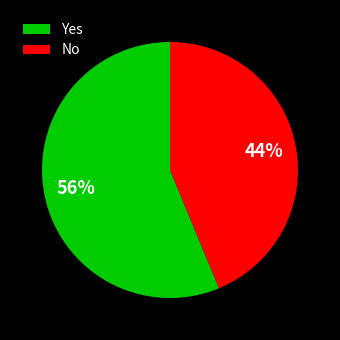

What is the ratio of the value at No to the value at Yes?

0.8